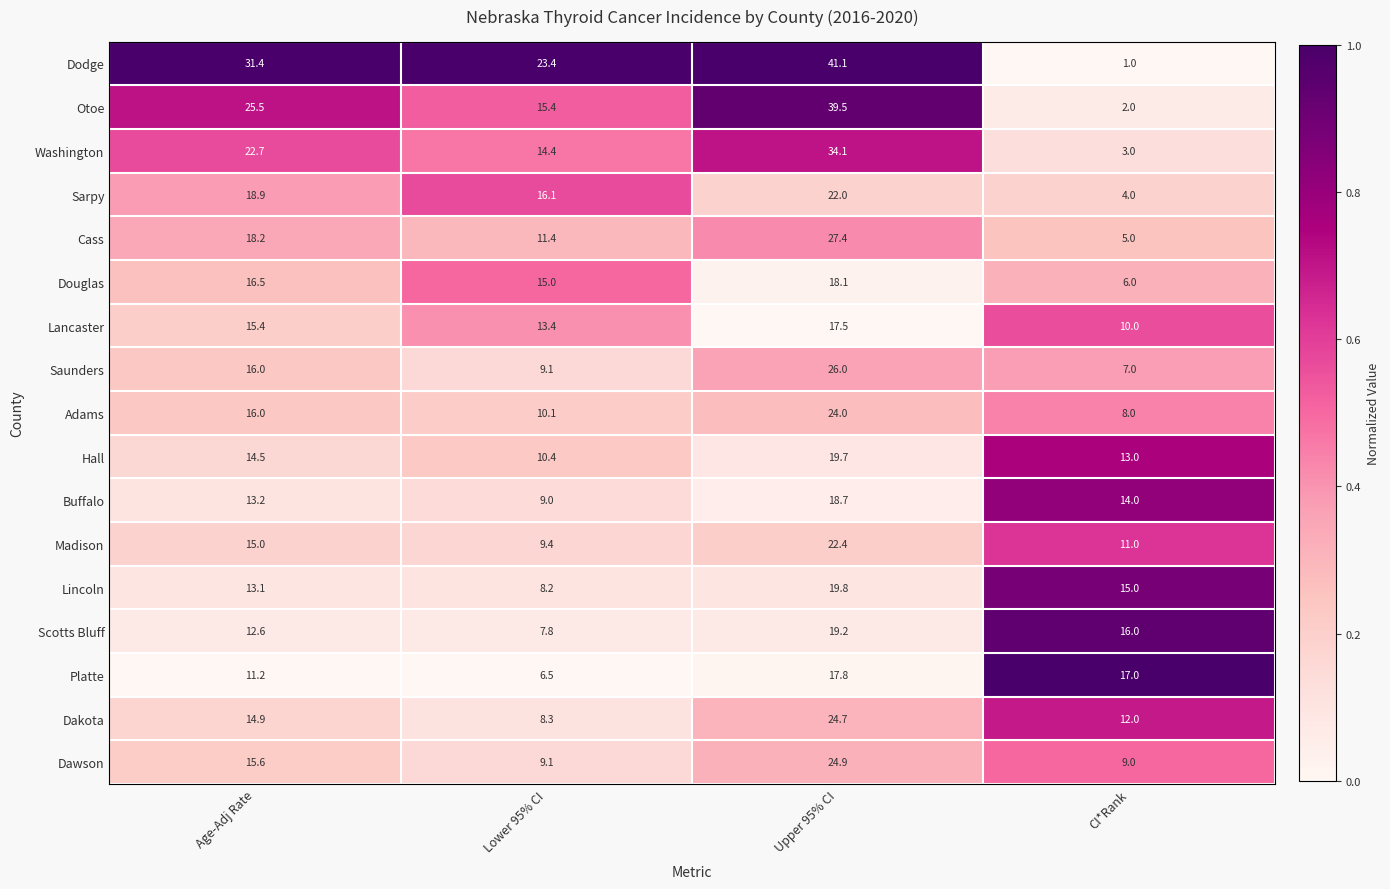

Between Lower 95% CI and CI*Rank, which series saw the biggest shift?

Dodge